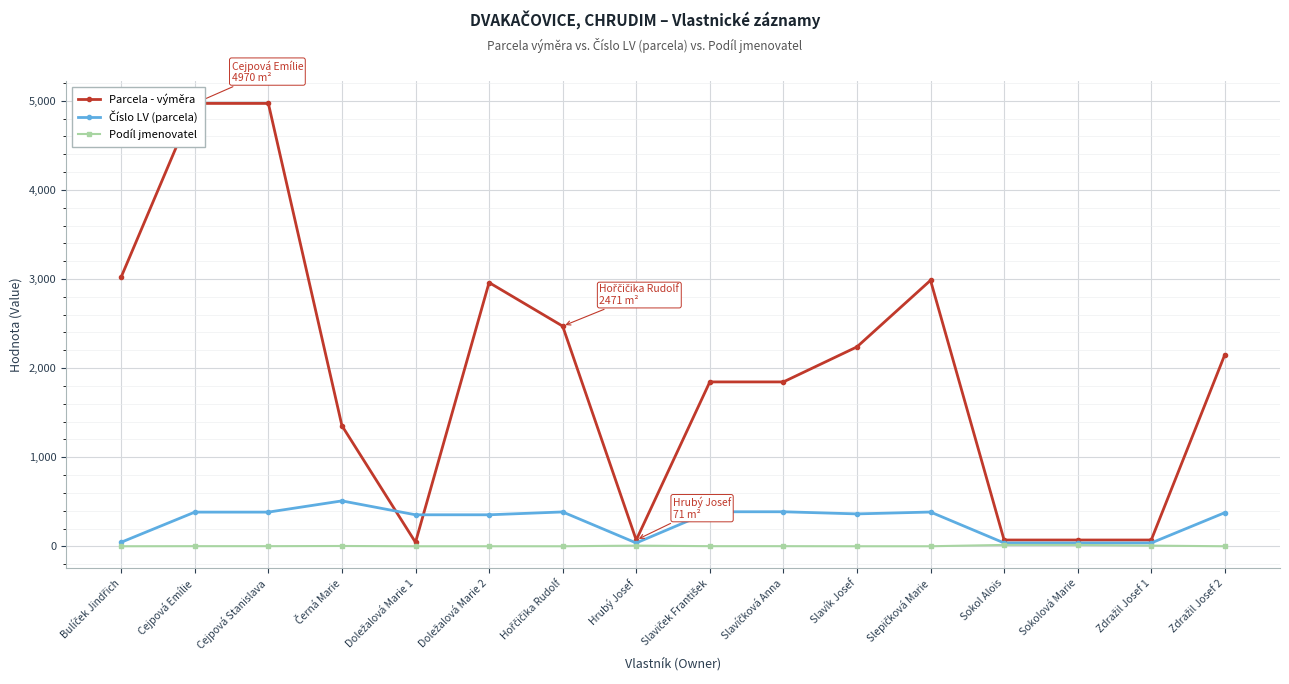

How many interior local peaks does the Číslo LV (parcela) series have?

3